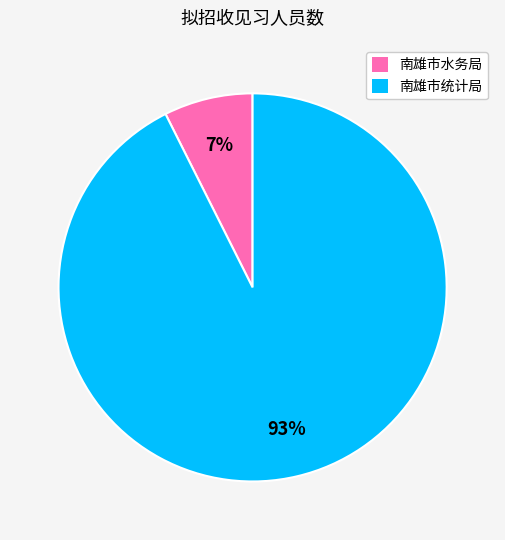

Rank the categories by value from lowest to highest.

南雄市水务局, 南雄市统计局